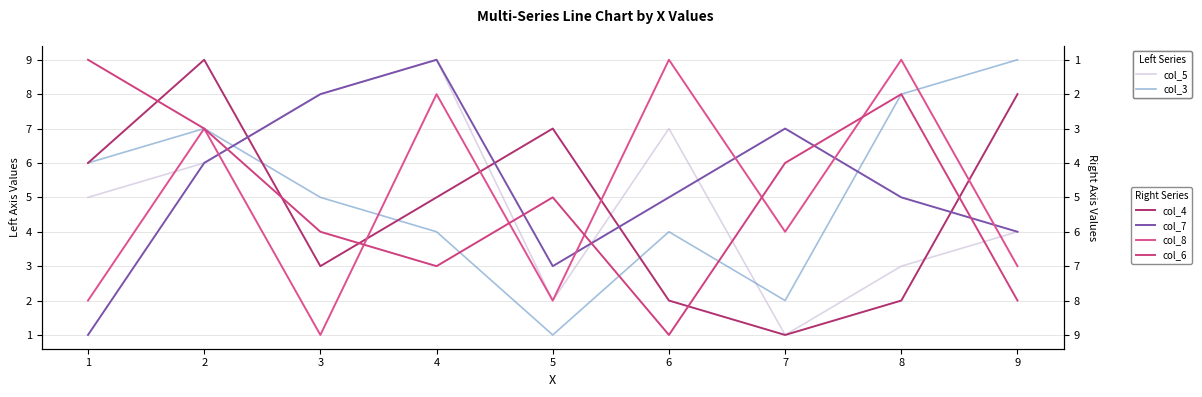

How many values in the col_8 series exceed 6?

4